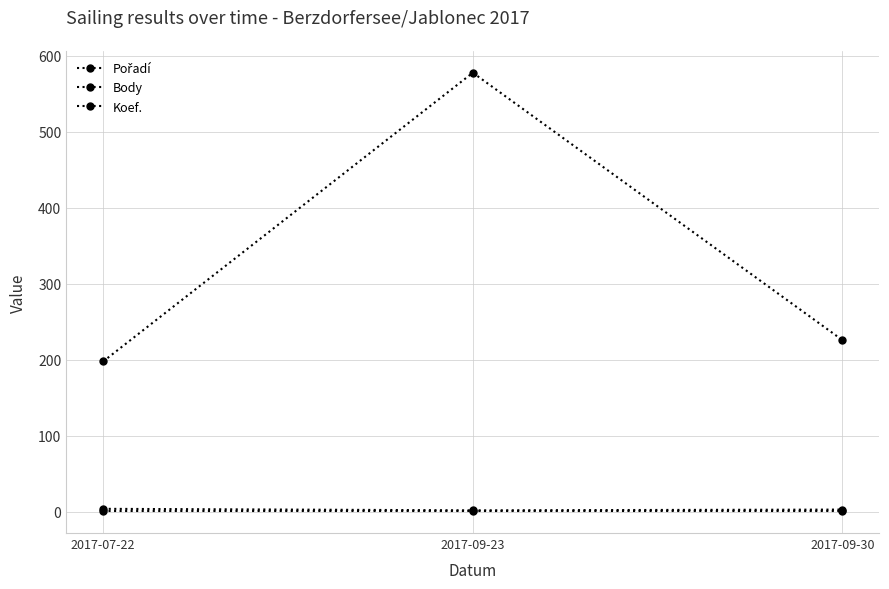

What value does the Koef. series have at 2017-07-22?

1